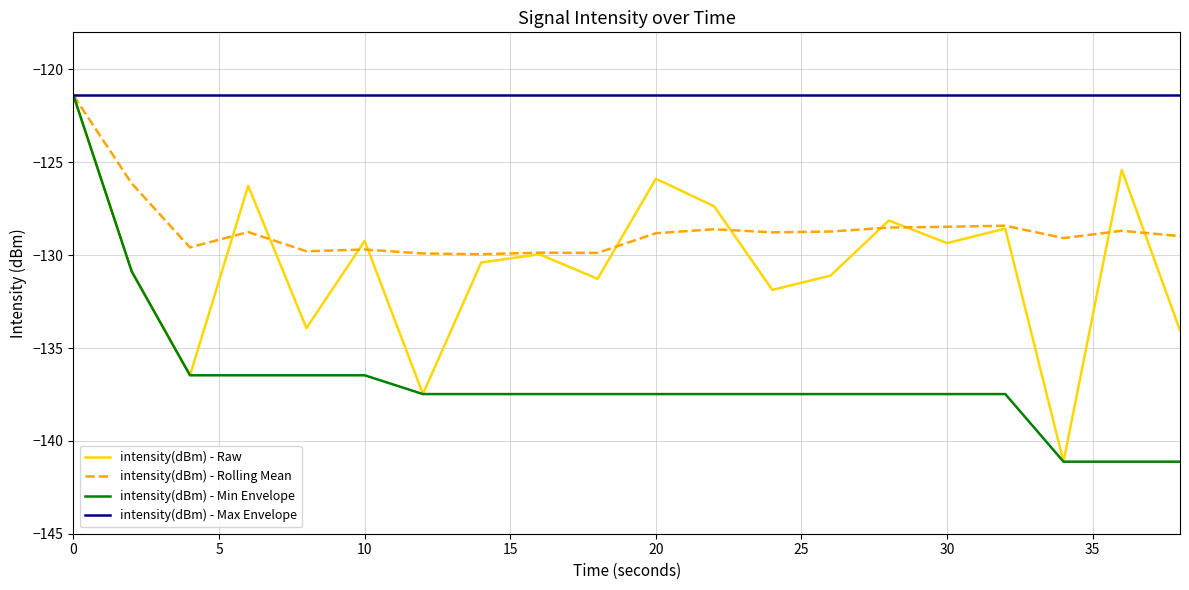

Which series has the largest total across all categories?

intensity(dBm) - Max Envelope